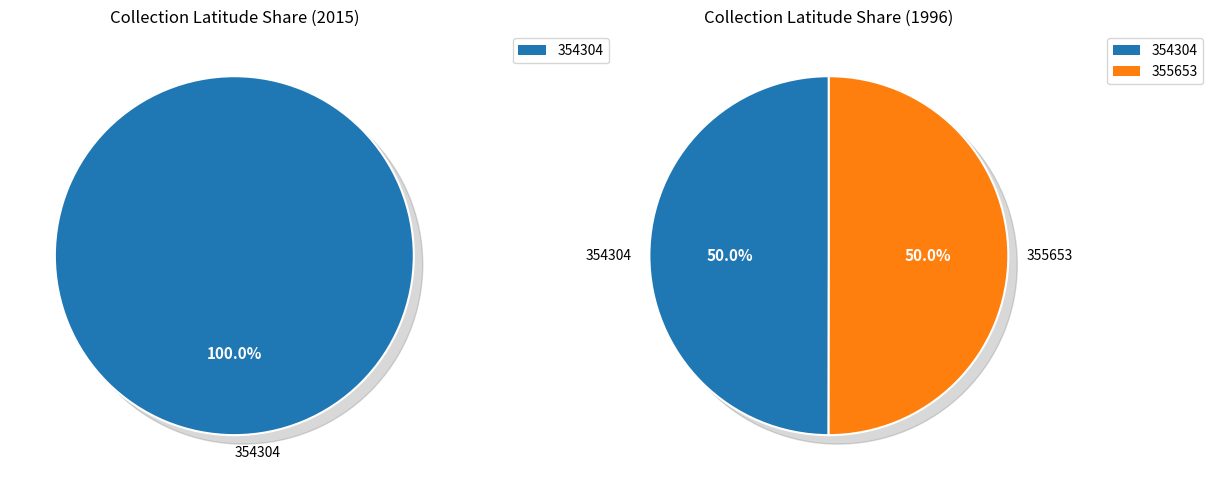

To the nearest percent, what portion does 355653 represent?

50%